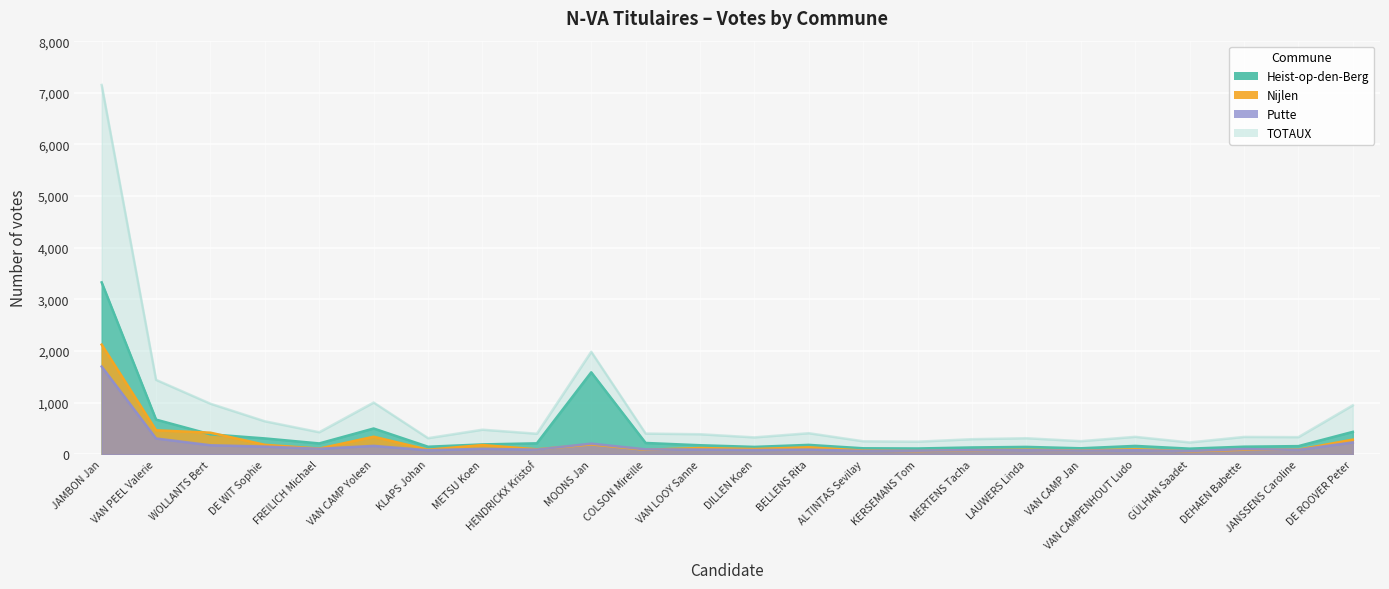

What is the total value across all series at METSU Koen?

952